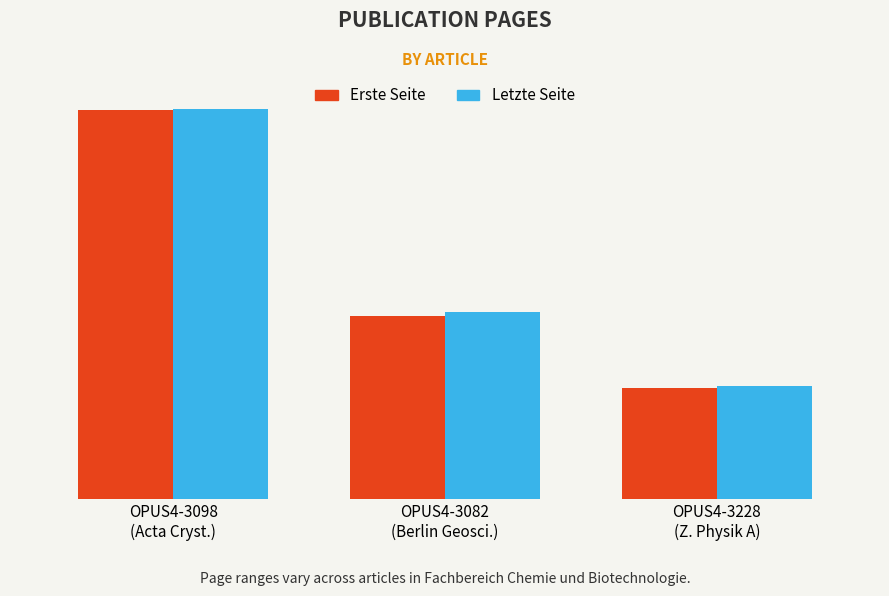

List the series in order of their peak value, lowest first.

Erste Seite, Letzte Seite